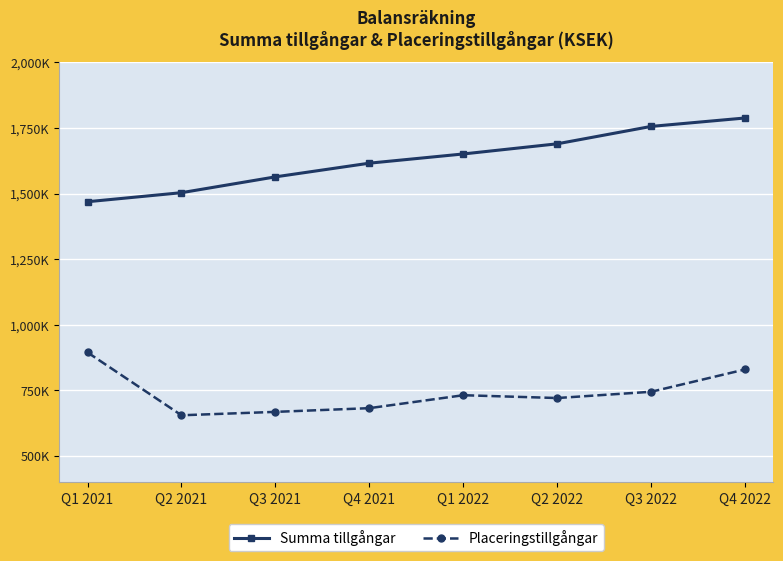

Does the chart have visible grid lines?

Yes